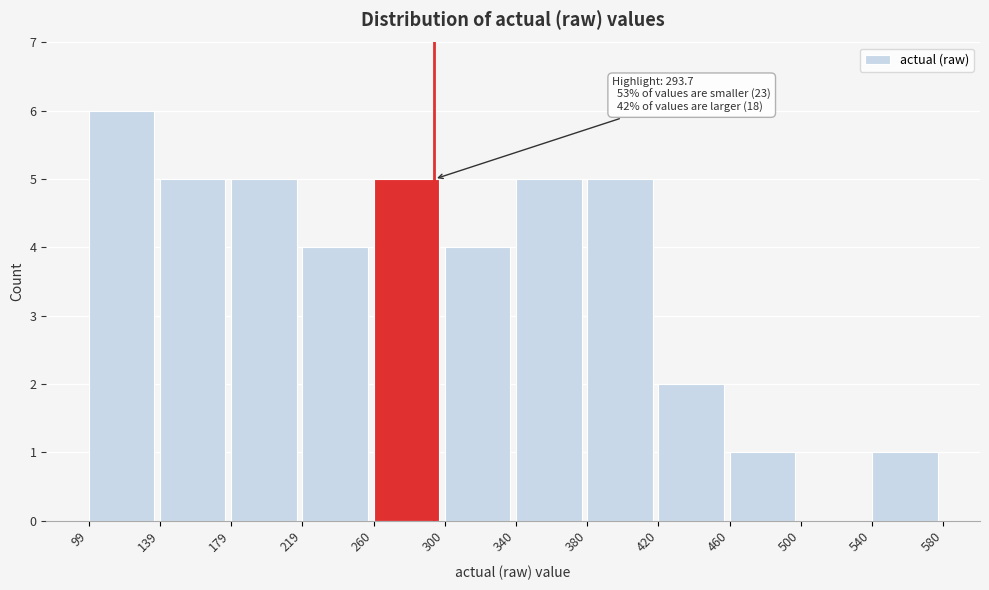

Over which range of the x-axis is the bar tallest?

99 to 139